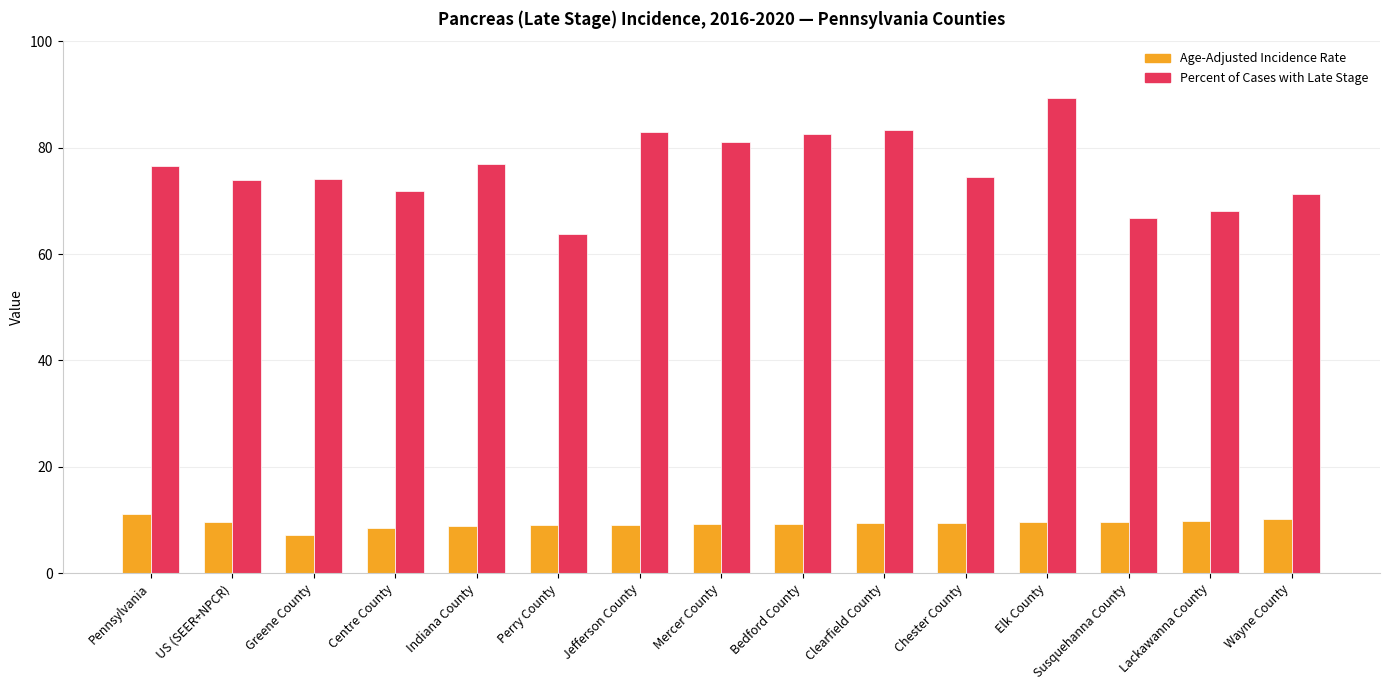

Which category has the highest value across all series?

Elk County